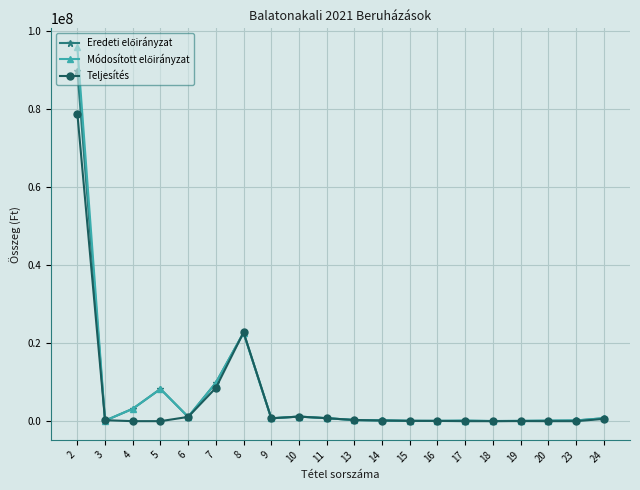

What is the maximum value shown in the chart?

95802909